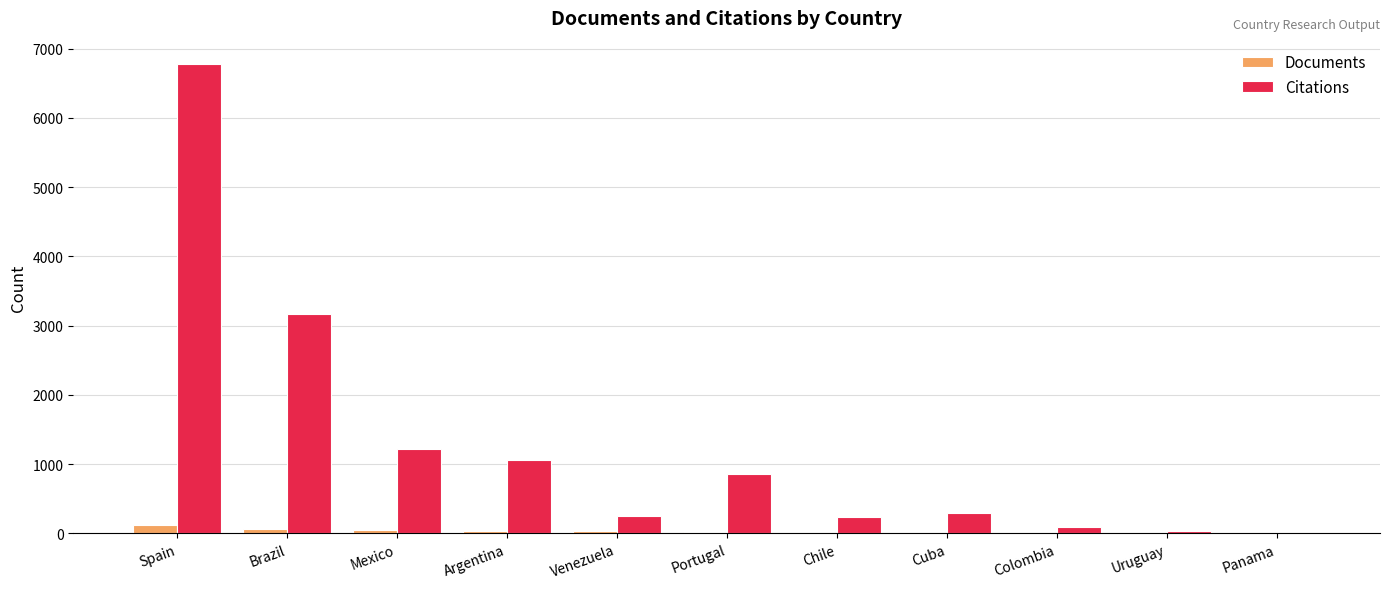

Is the value of Citations at Brazil greater than the value of Documents at Venezuela?

Yes